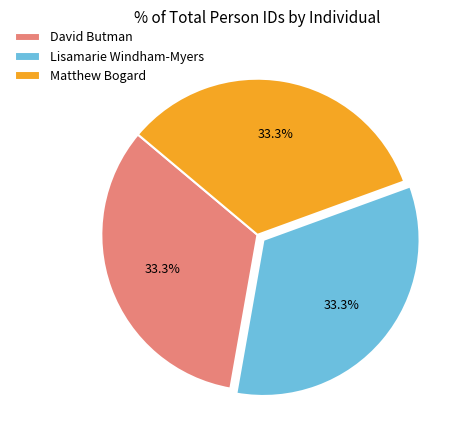

Combined, do David Butman and Matthew Bogard account for over 50%?

Yes